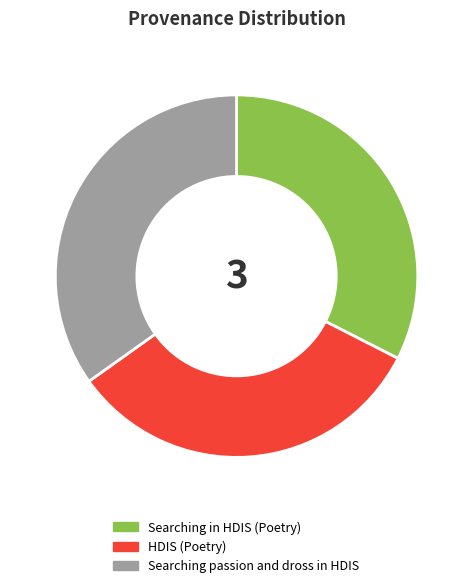

Combined, do HDIS (Poetry) and Searching passion and dross in HDIS account for over 50%?

Yes